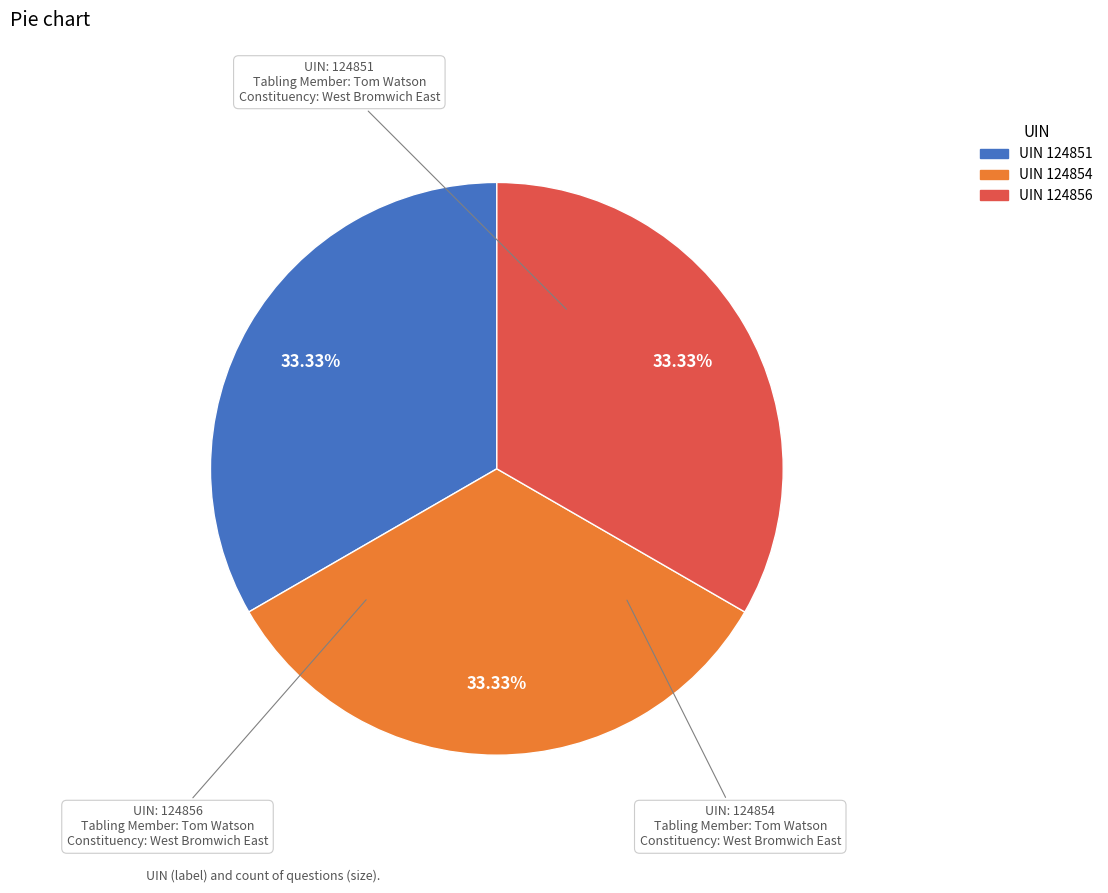

Is there a majority slice in this chart?

No